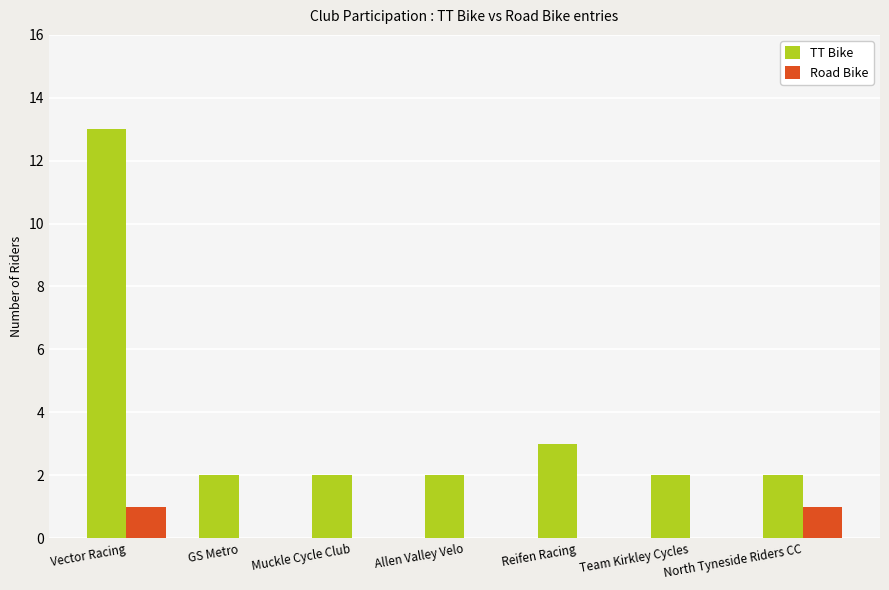

The value of TT Bike at North Tyneside Riders CC is 1. True or false?

False